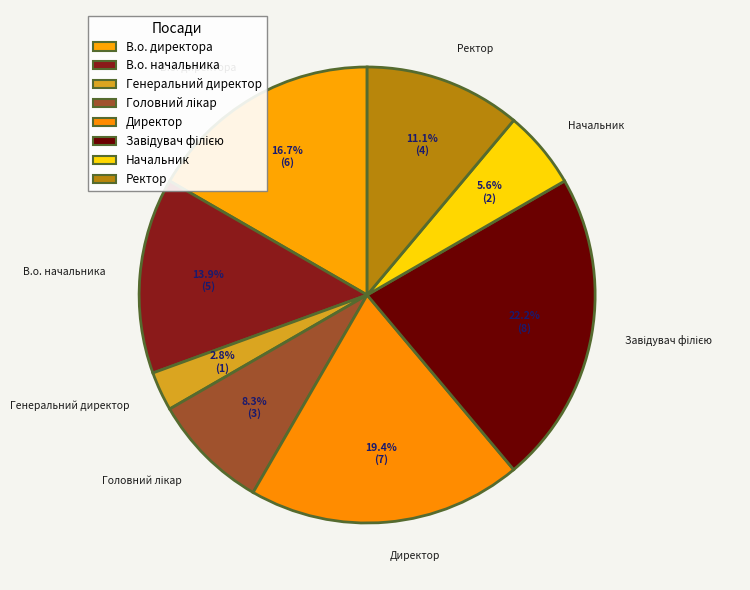

Does В.о. директора represent more than half of the total?

No